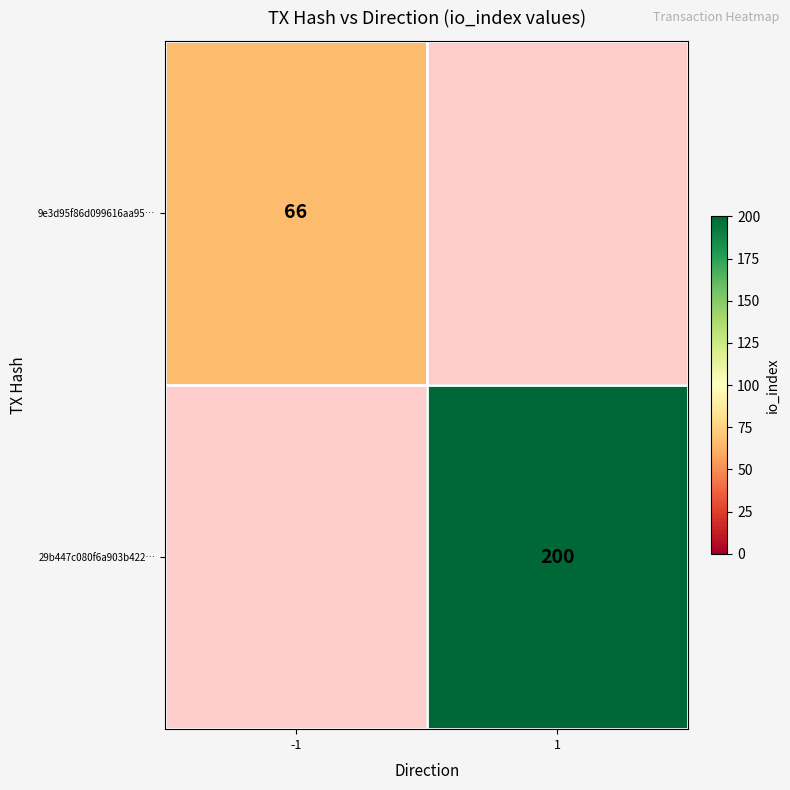

Is it true that 29b447c080f6a903b422… equals 200 at 1?

True